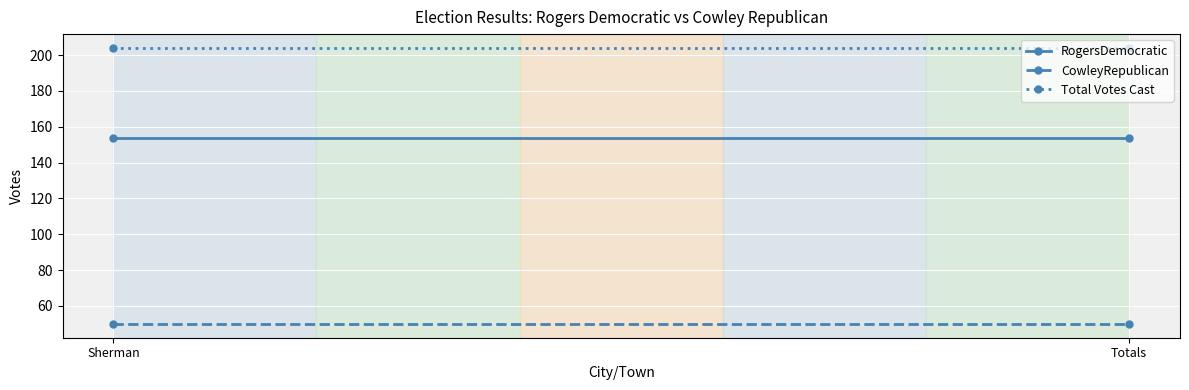

Reading left to right, list all the values displayed in this chart.

RogersDemocratic: 154	154
CowleyRepublican: 50	50
Total Votes Cast: 204	204